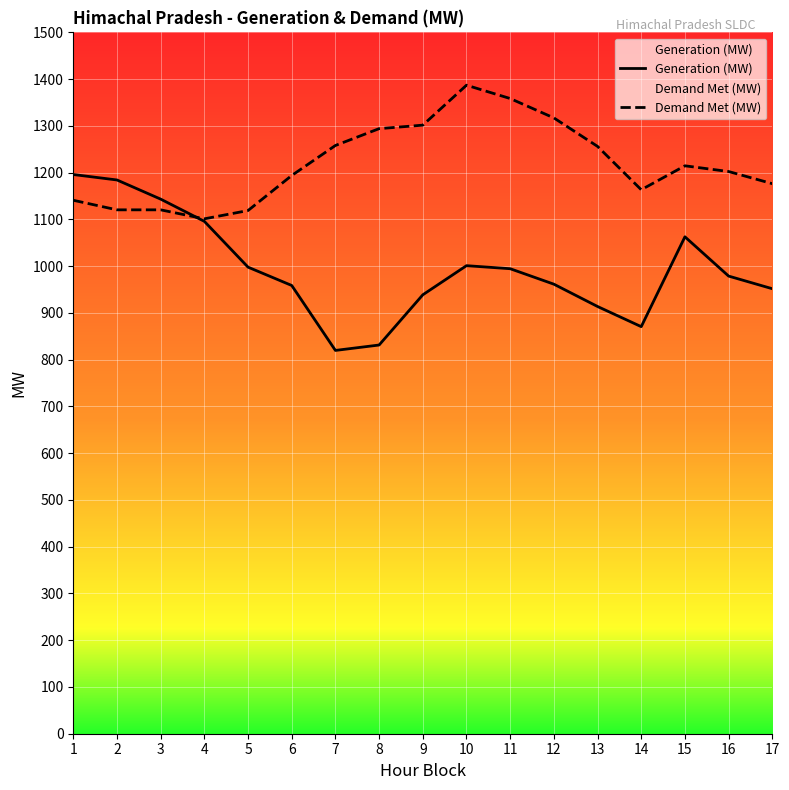

Between 1 and 8, which series saw the biggest shift?

Generation (MW)